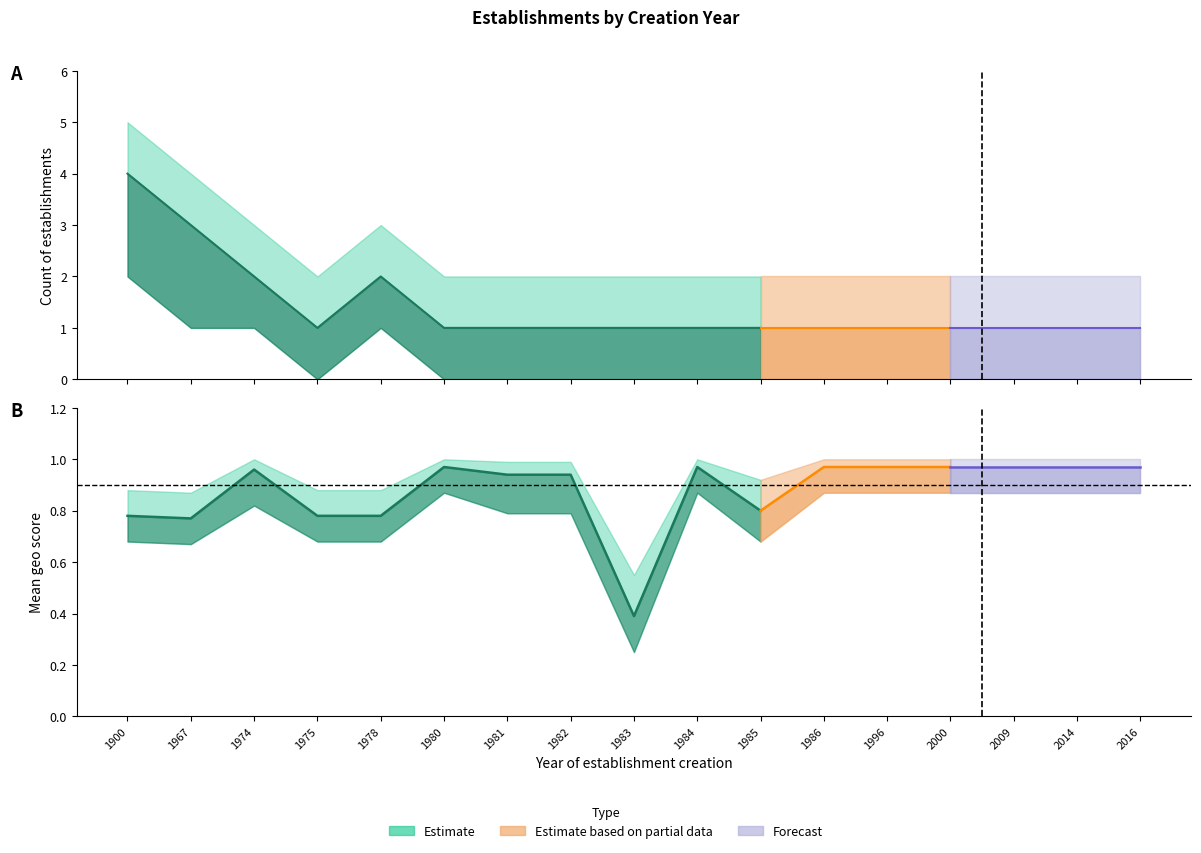

What is the highest value of the geo_score_mean series?

1.0